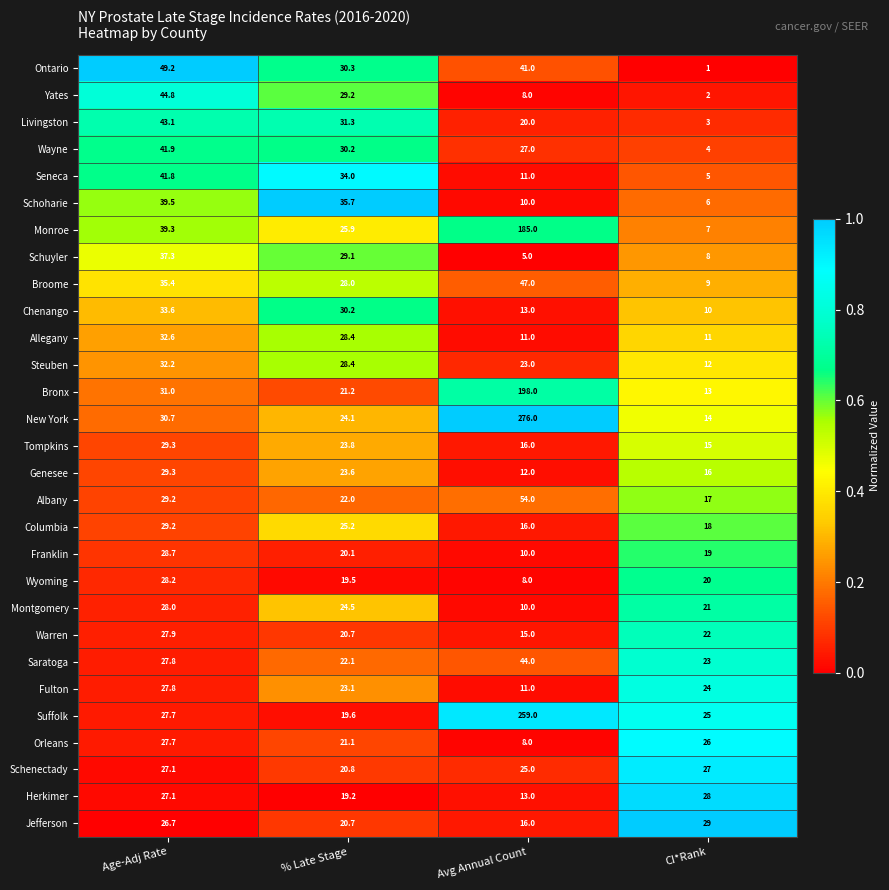

True or false: Bronx has a value of 22.4 at CI*Rank.

False